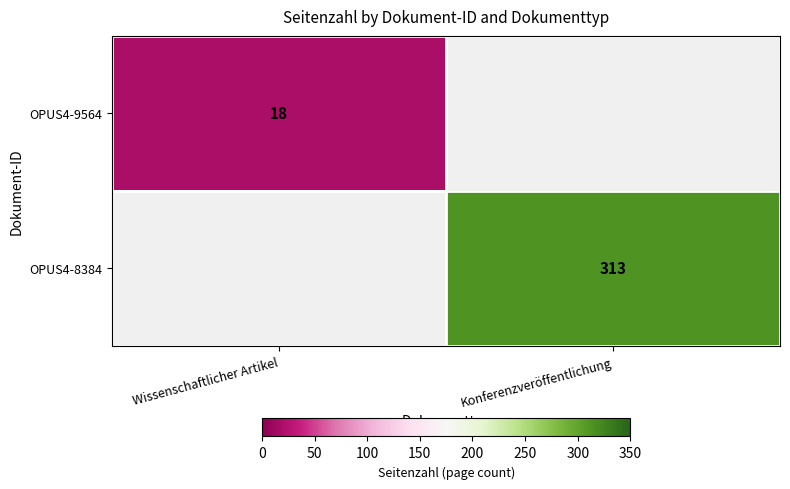

Is the value of OPUS4-9564 at Wissenschaftlicher Artikel greater than the value of OPUS4-8384 at Konferenzveröffentlichung?

No